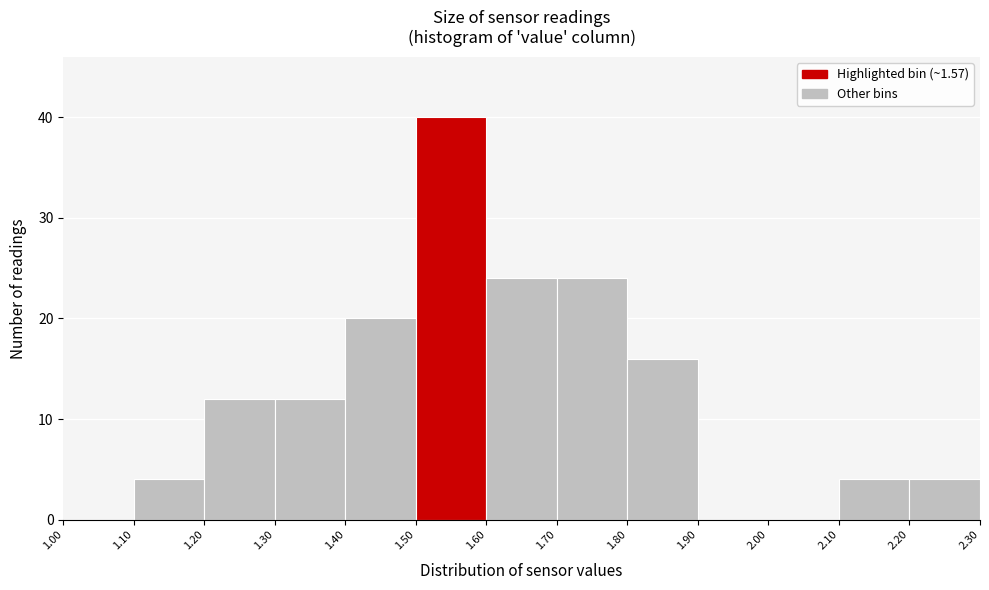

Reading left to right, list every bar in this chart as the range it spans on the x-axis followed by its height. The values are not printed on the chart, so give them approximately, as read against the axis.

1.00 to 1.10: 0
1.10 to 1.20: 4
1.20 to 1.30: 12
1.30 to 1.40: 12
1.40 to 1.50: 20
1.50 to 1.60: 40
1.60 to 1.70: 24
1.70 to 1.80: 24
1.80 to 1.90: 16
1.90 to 2.00: 0
2.00 to 2.10: 0
2.10 to 2.20: 4
2.20 to 2.30: 4